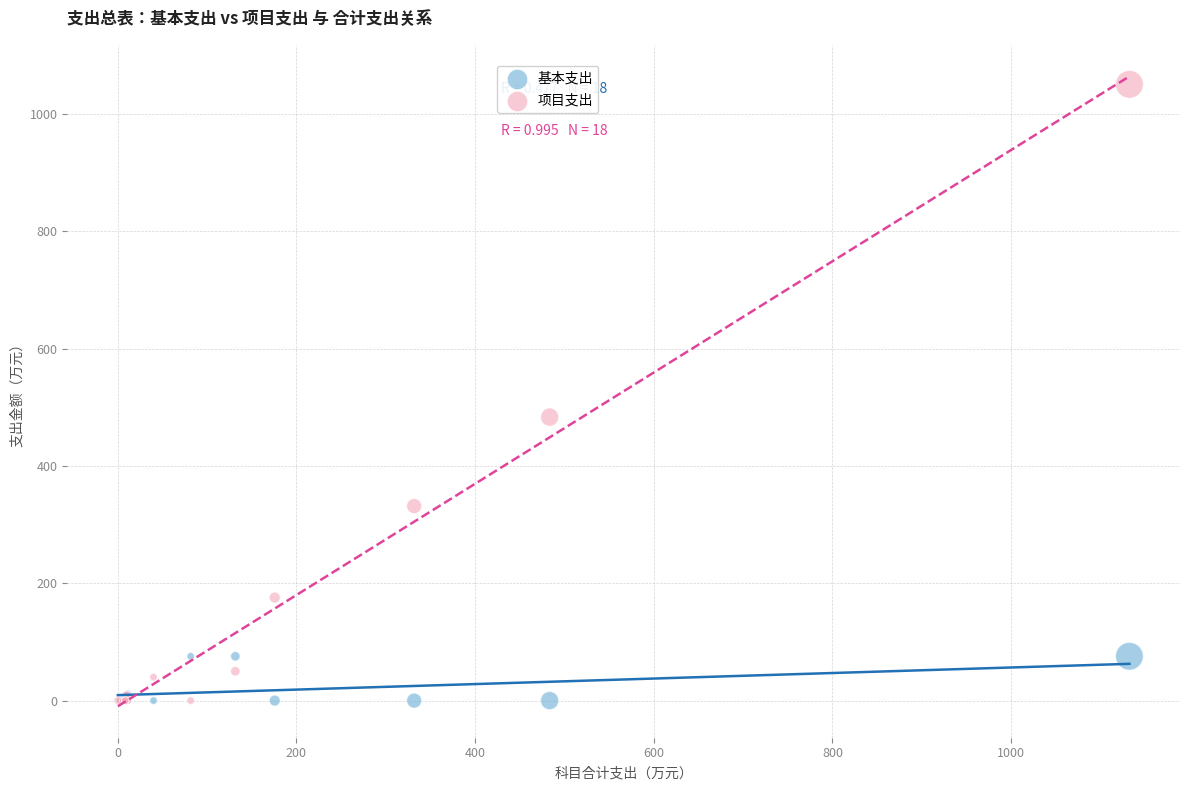

What are all the series names shown in the legend?

基本支出, 项目支出